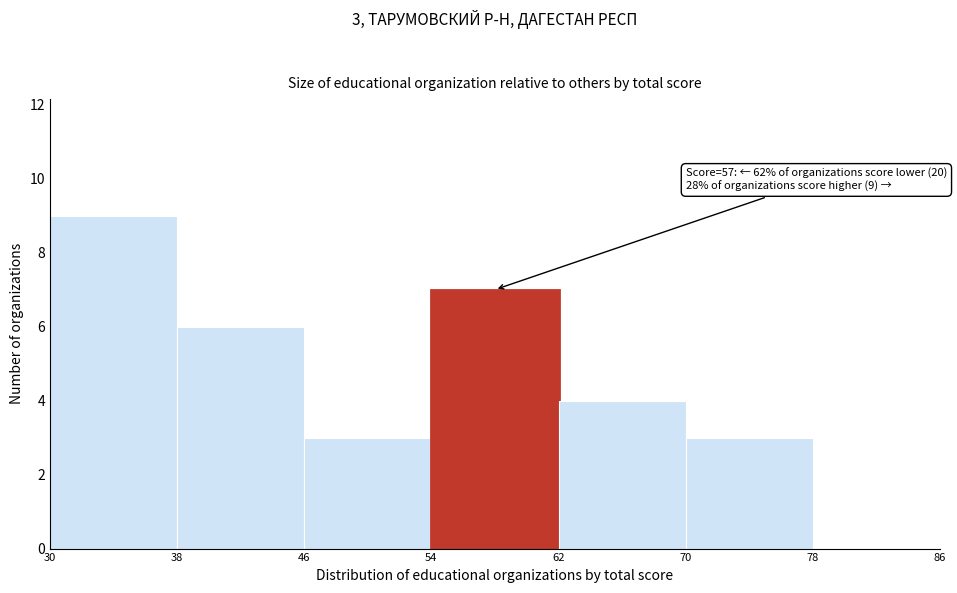

Which range on the x-axis has the tallest bar?

30 to 38